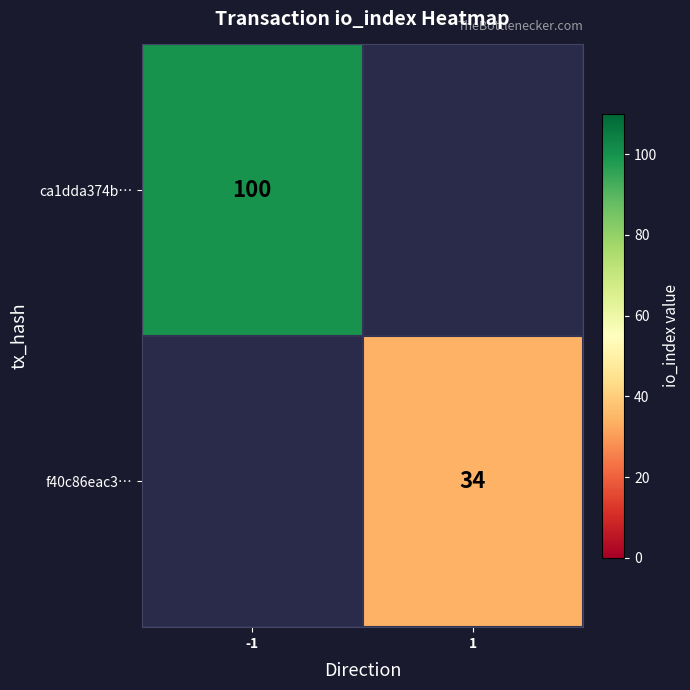

The value of ca1dda374b… at -1 is 100. True or false?

True